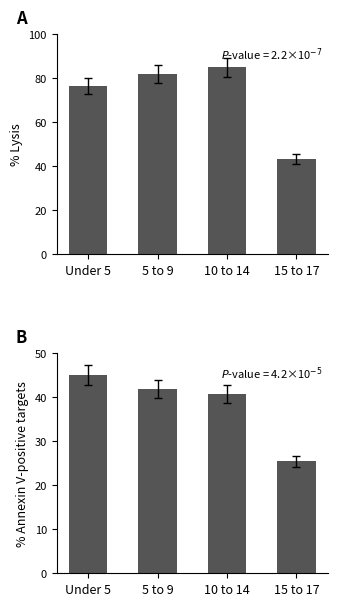

Which series has the widest spread of values?

This Area